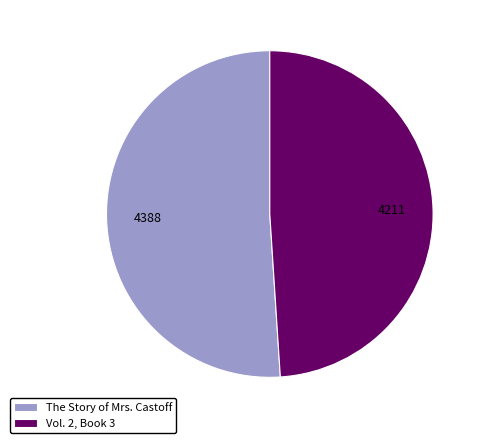

Does The Story of Mrs. Castoff account for over 50% of the chart?

Yes